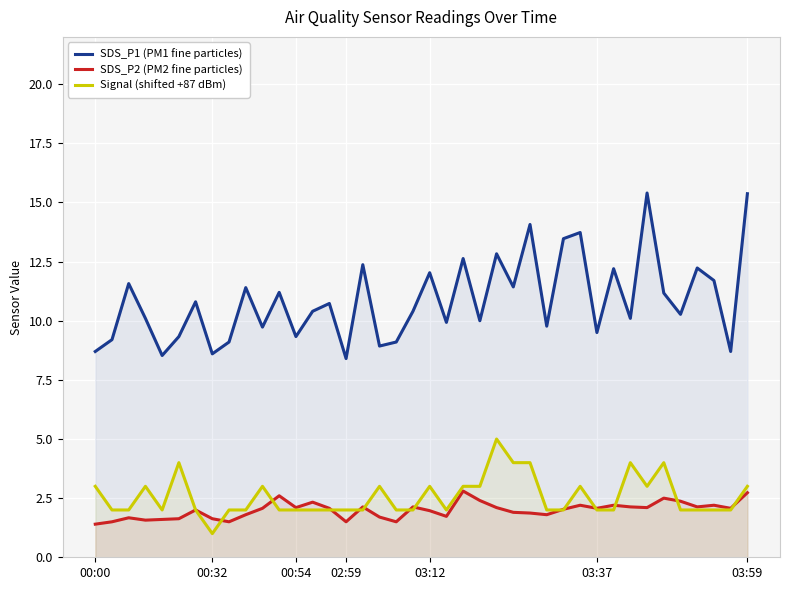

What is the maximum value shown in the chart?

15.4